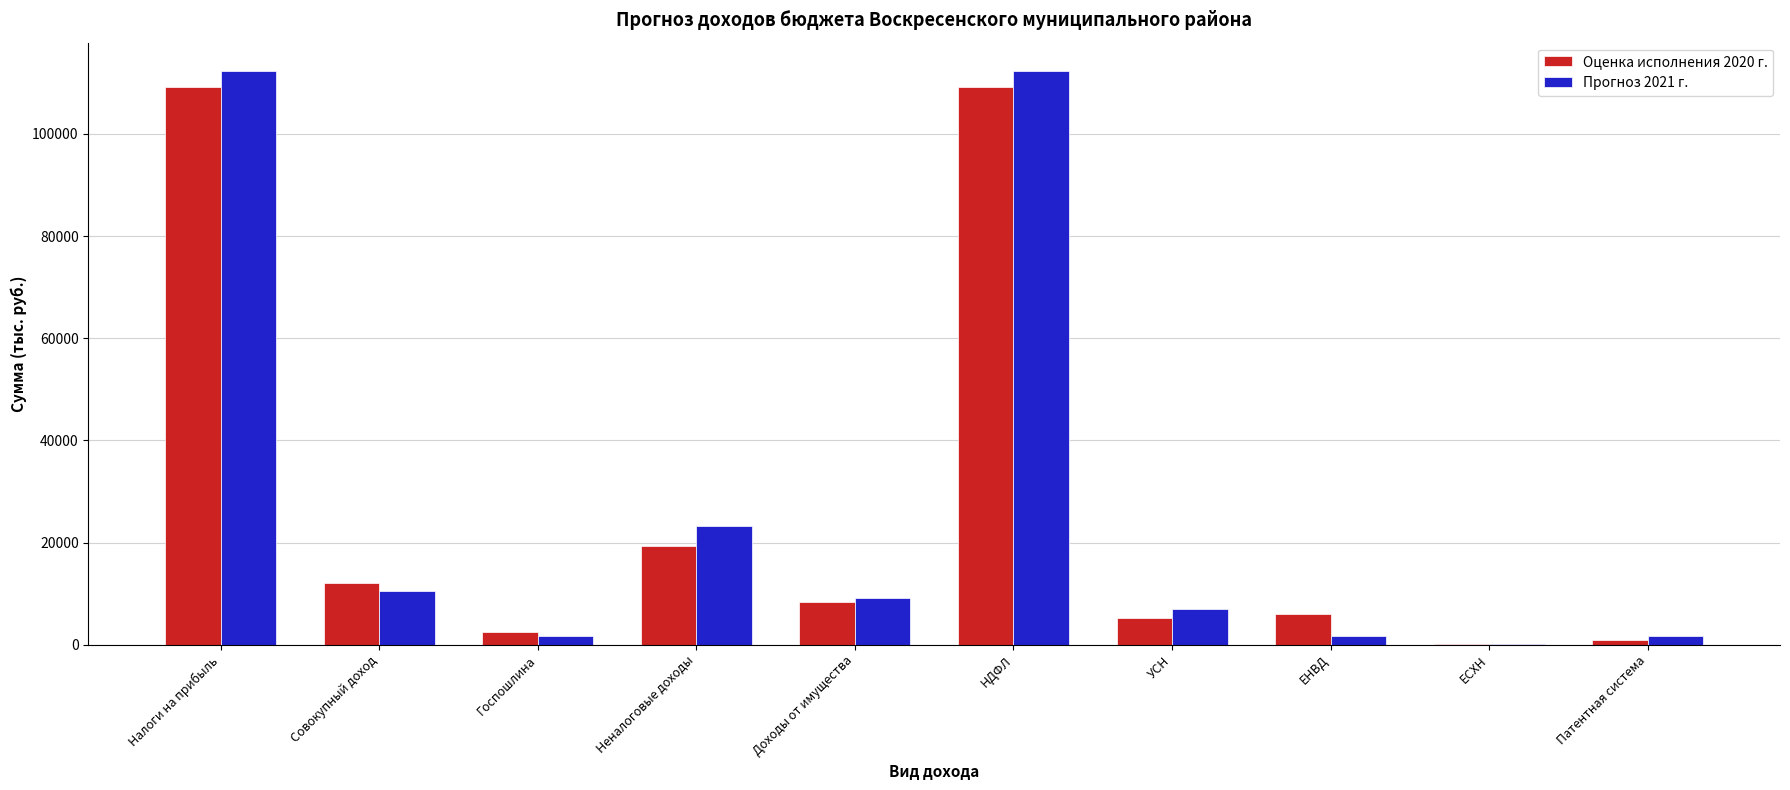

Is the value of Прогноз 2021 г. at Доходы от имущества greater than the value of Оценка исполнения 2020 г. at Патентная система?

Yes